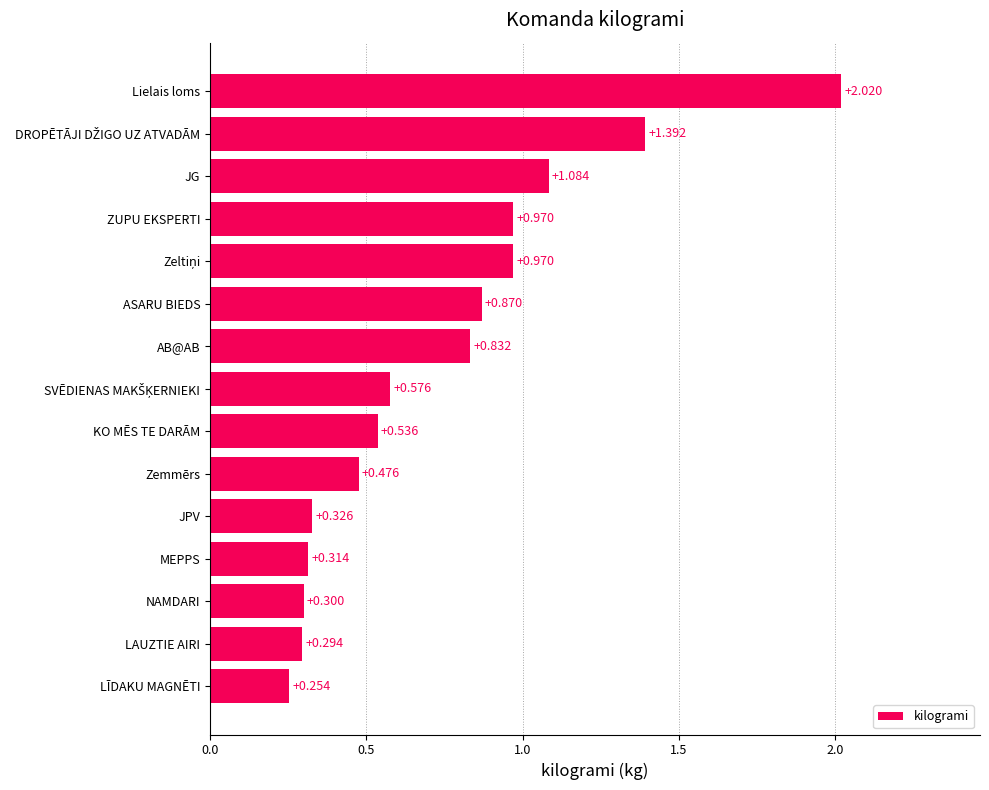

How many categories are shown in the chart?

15